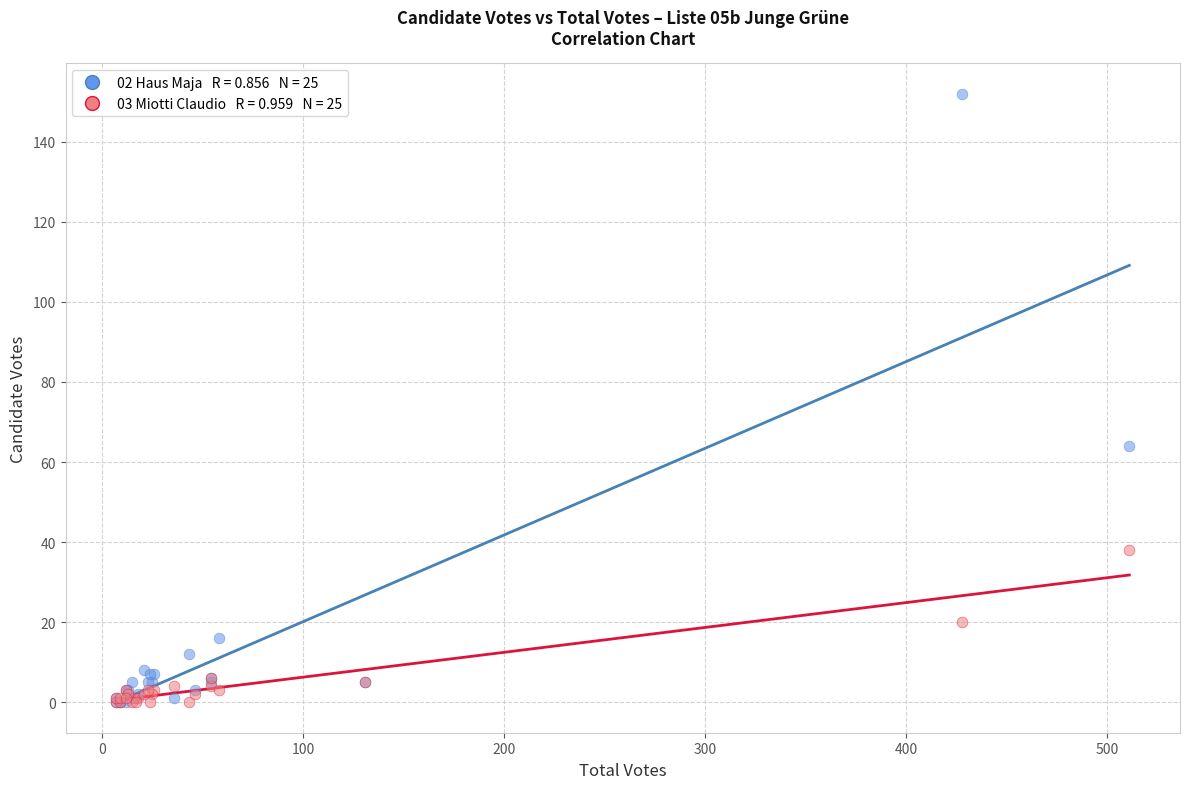

Across all series, what Y value is closest to 76?

64